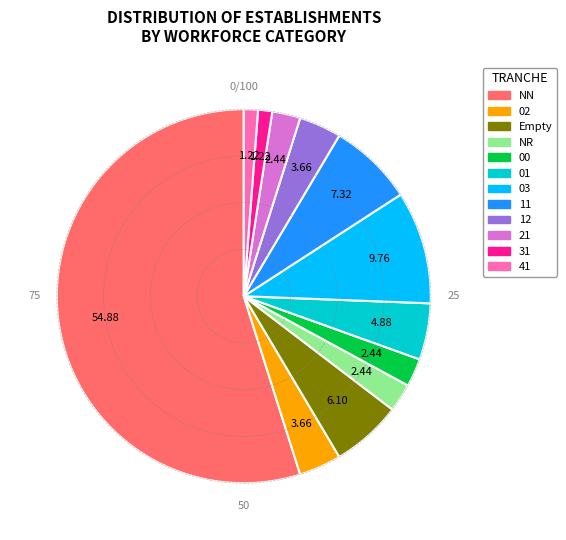

Does any single category account for the majority?

Yes